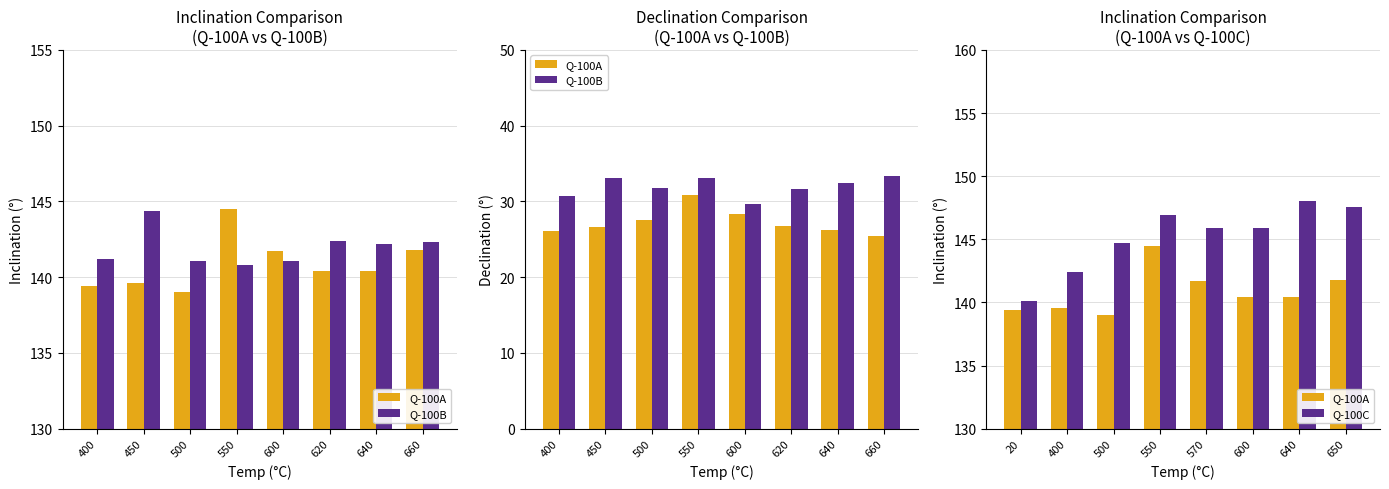

Which series has the largest range (max minus min)?

Q-100C